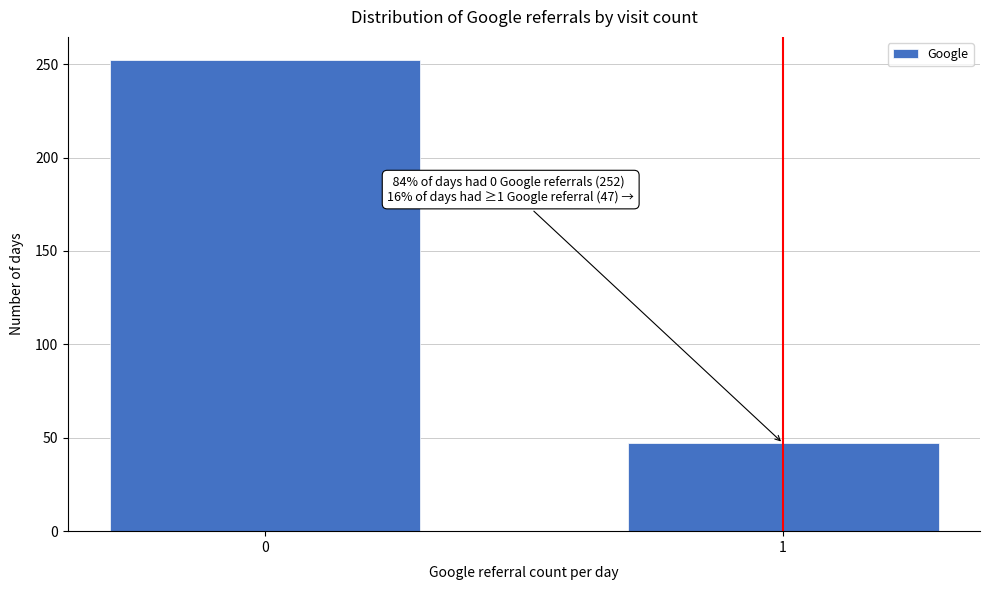

Reading left to right, extract all data points from this chart.

252	47